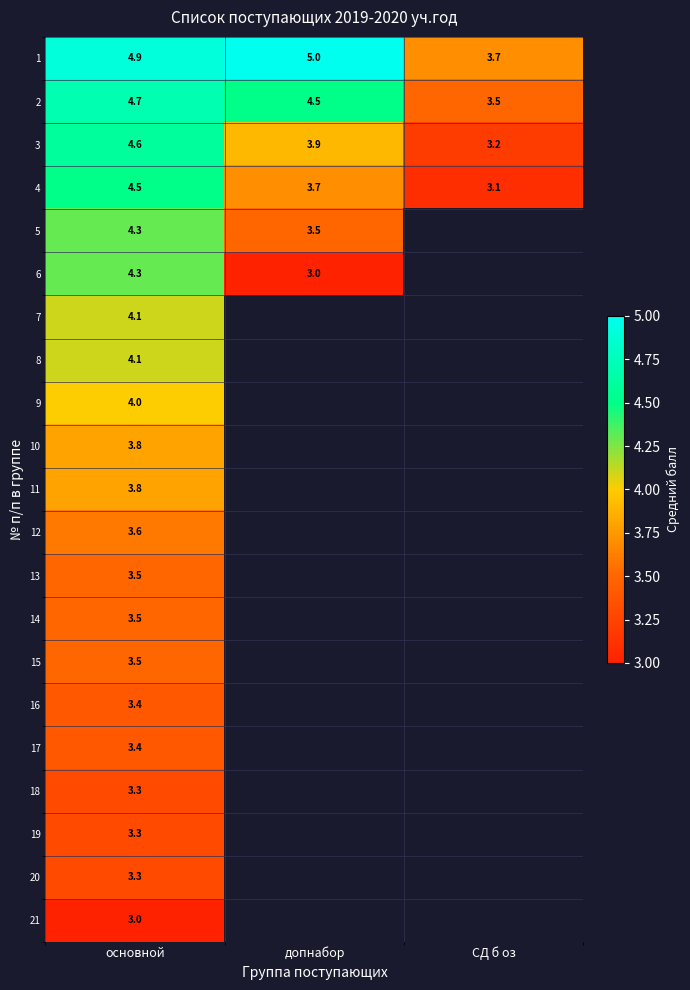

At which category is the sum across all series the highest?

основной